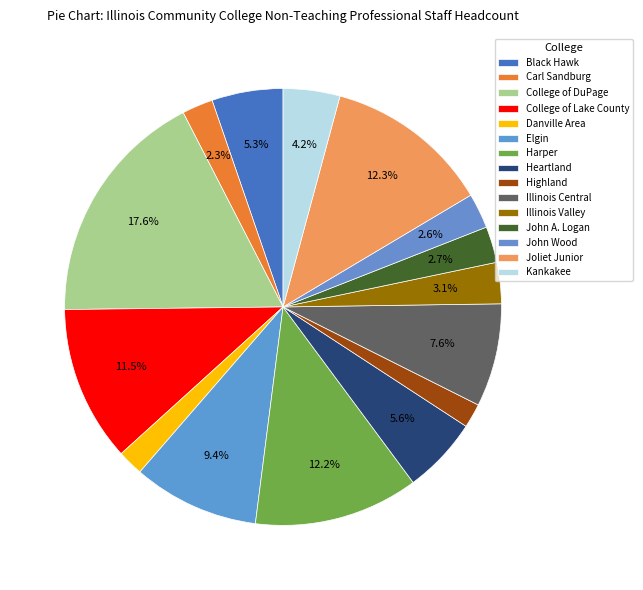

How many slices are in this pie chart?

15